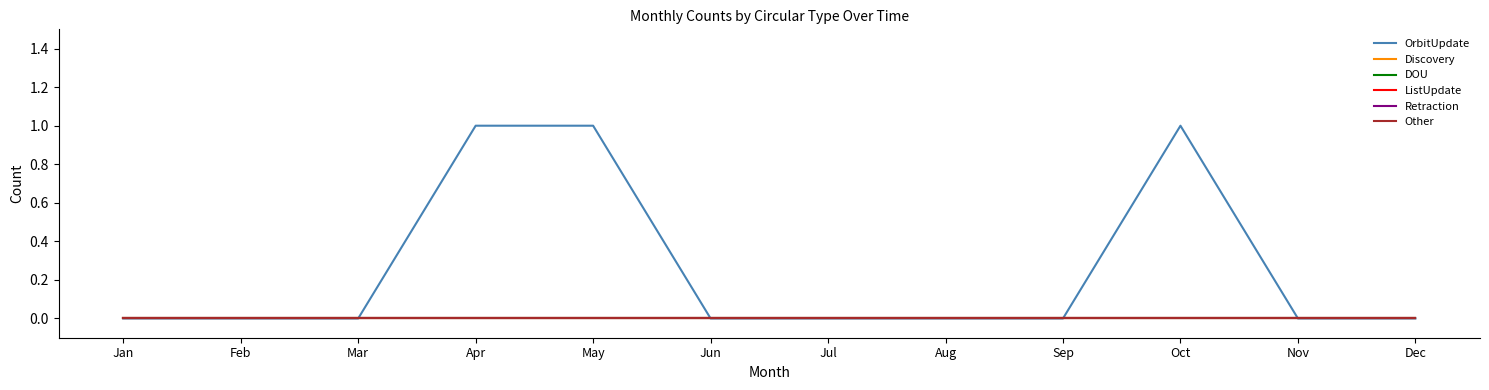

Does the chart have visible grid lines?

No